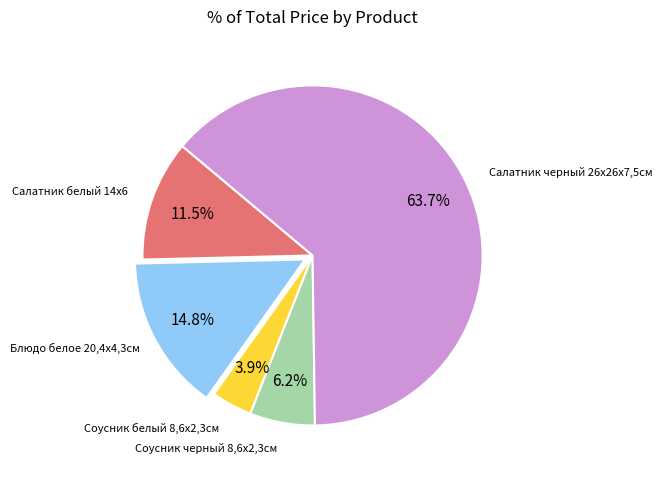

Is there any slice that represents more than half of the pie?

Yes